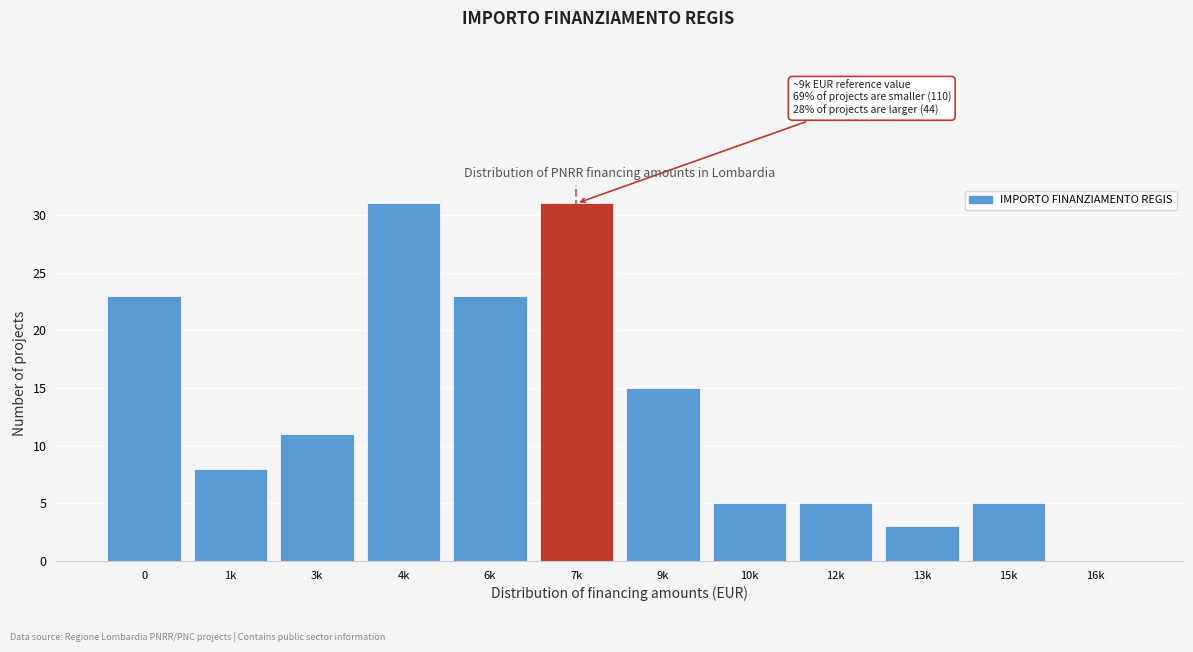

Reading left to right, what are all the values shown in this chart?

0=23	1k=8	3k=11	4k=31	6k=23	7k=31	9k=15	10k=5	12k=5	13k=3	15k=5	16k=0